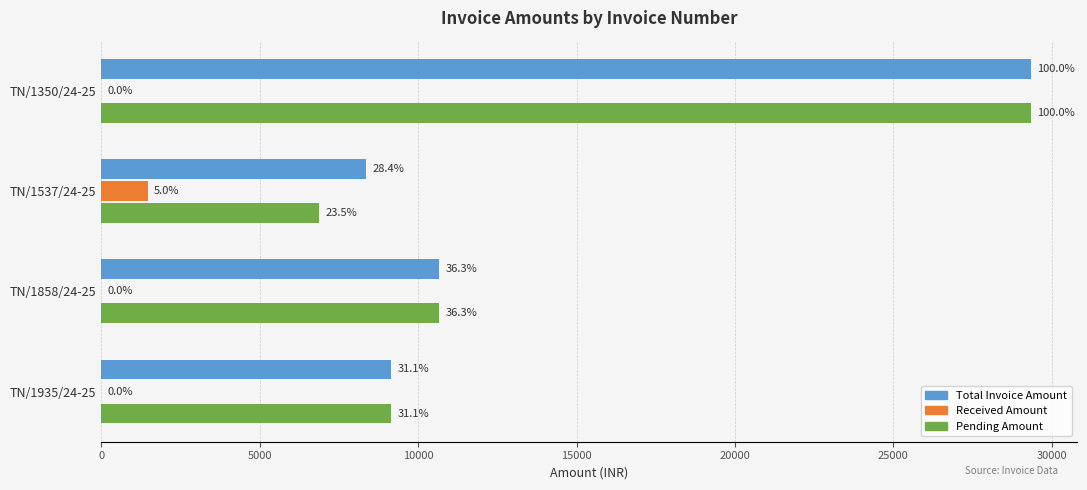

True or false: Received Amount has a value of 0 at TN/1935/24-25.

True